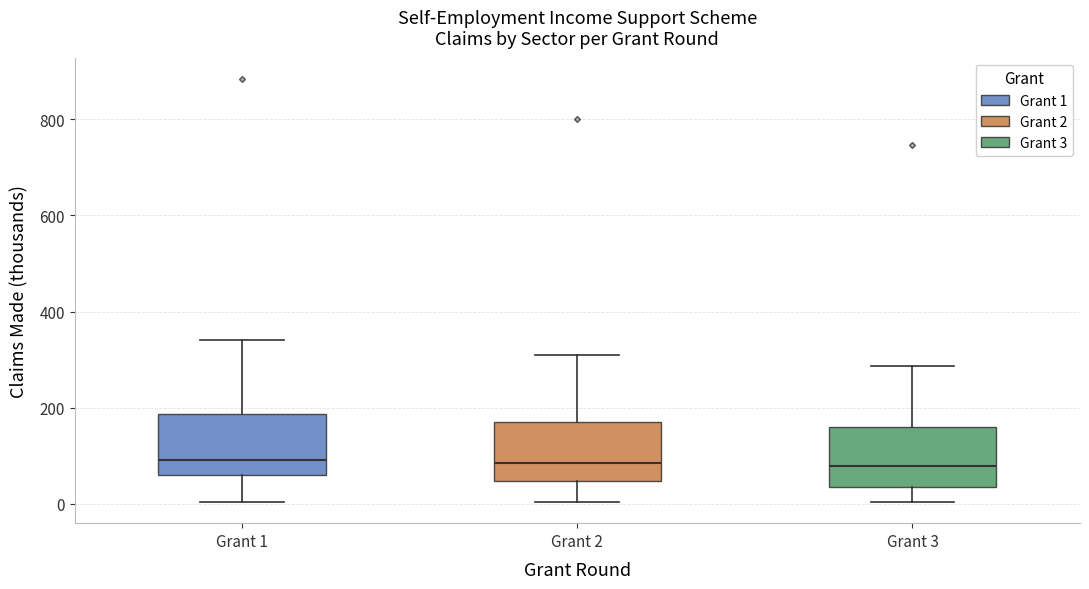

Reading left to right, transcribe this box plot: for each box, give where its median line is, the range the box spans, and where its two whiskers end, as read against the y-axis. The values are not printed on the chart, so give them approximately, as read against the axis.

Grant 1: median 100, box 60 to 180, whiskers 0 to 340
Grant 2: median 80, box 40 to 180, whiskers 0 to 300
Grant 3: median 80, box 40 to 160, whiskers 0 to 280